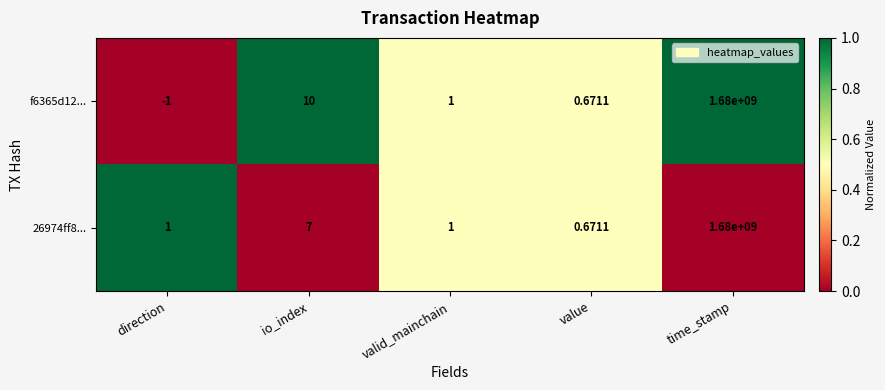

Which category has the lowest value in the f6365d12... series?

direction